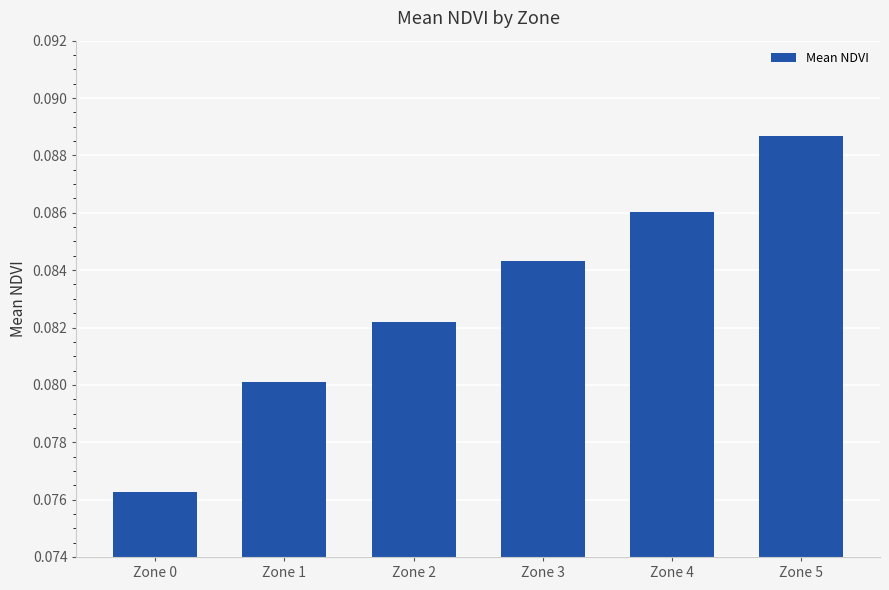

How many values are between 0 and 1?

6